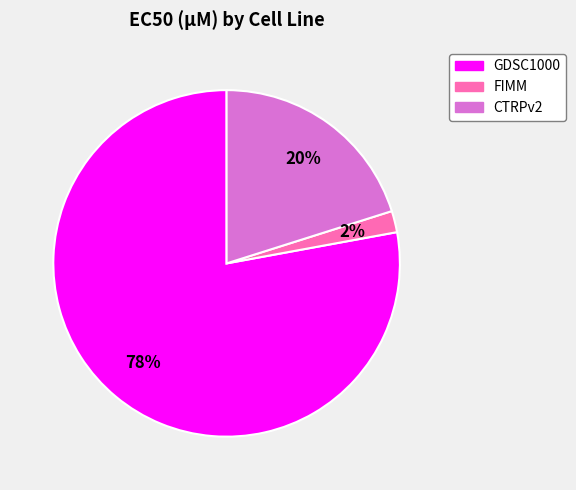

How many segments does this pie chart have?

3